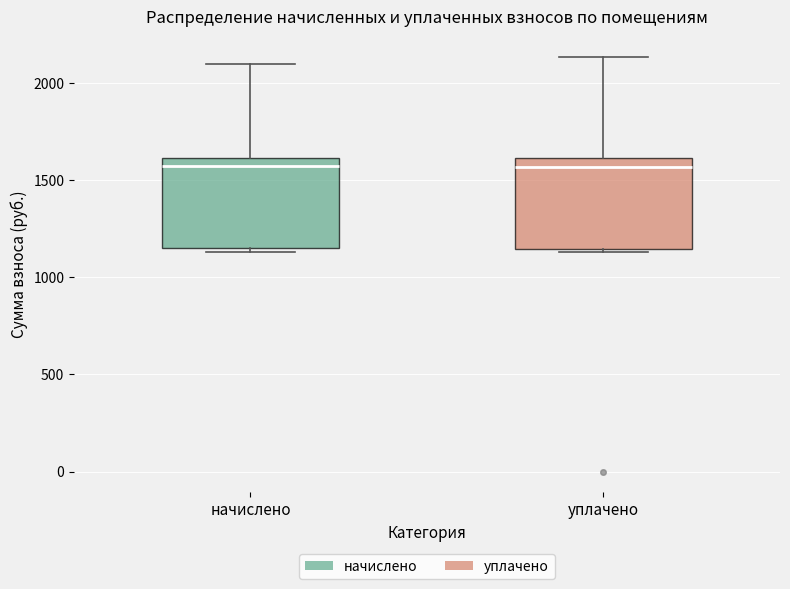

Reading left to right, read every box against the y-axis: the position of its median line, the range the box covers, and the ends of its whiskers. The values are not printed on the chart, so give them approximately, as read against the axis.

начислено: median 1600 (just below the box's upper edge), box 1150 to 1600, whiskers 1150 (just below the box's lower edge) to 2100
уплачено: median 1550, box 1150 to 1600, whiskers 1150 (just below the box's lower edge) to 2150